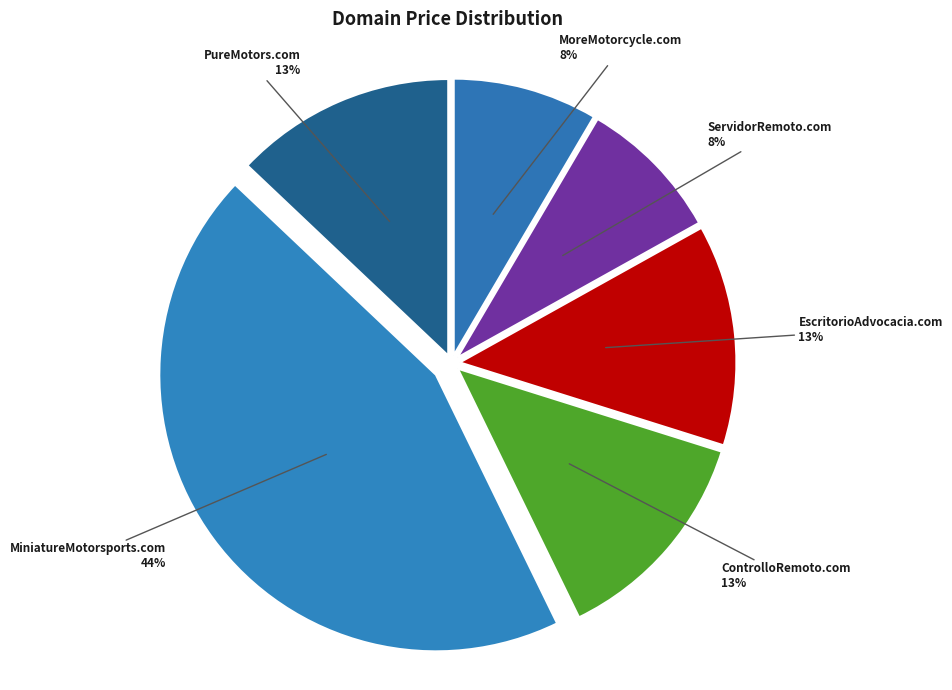

How many segments does this pie chart have?

6